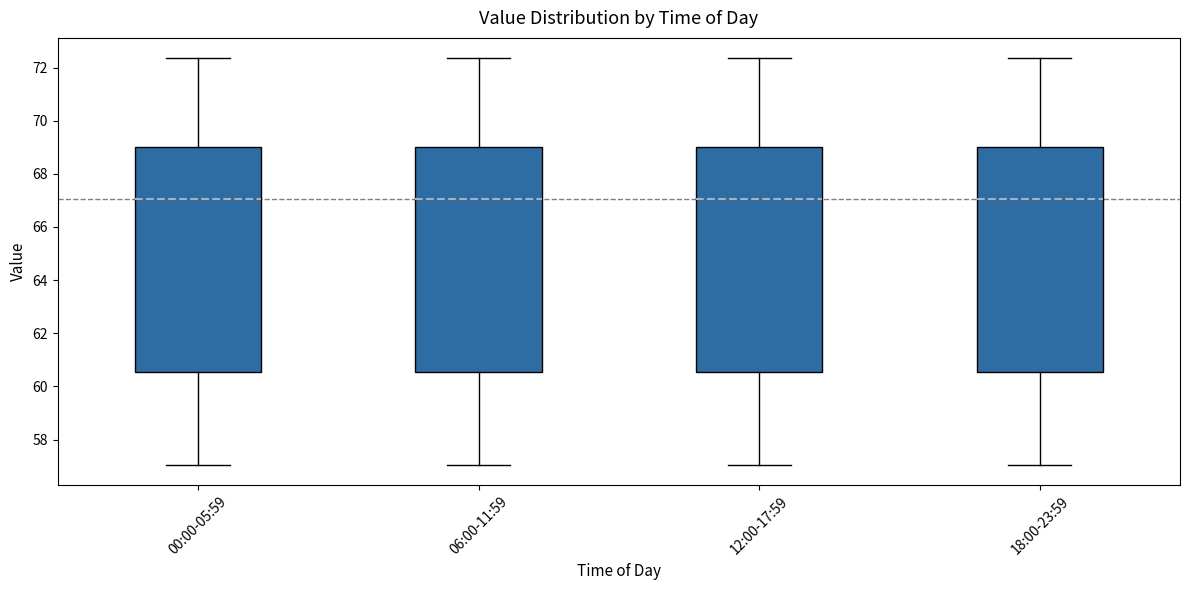

Reading left to right, transcribe this box plot: for each box, give where its median line is, the range the box spans, and where its two whiskers end, as read against the y-axis. The values are not printed on the chart, so give them approximately, as read against the axis.

00:00-05:59: median 67.0, box 60.6 to 69.0, whiskers 57.0 to 72.4
06:00-11:59: median 67.0, box 60.6 to 69.0, whiskers 57.0 to 72.4
12:00-17:59: median 67.0, box 60.6 to 69.0, whiskers 57.0 to 72.4
18:00-23:59: median 67.0, box 60.6 to 69.0, whiskers 57.0 to 72.4